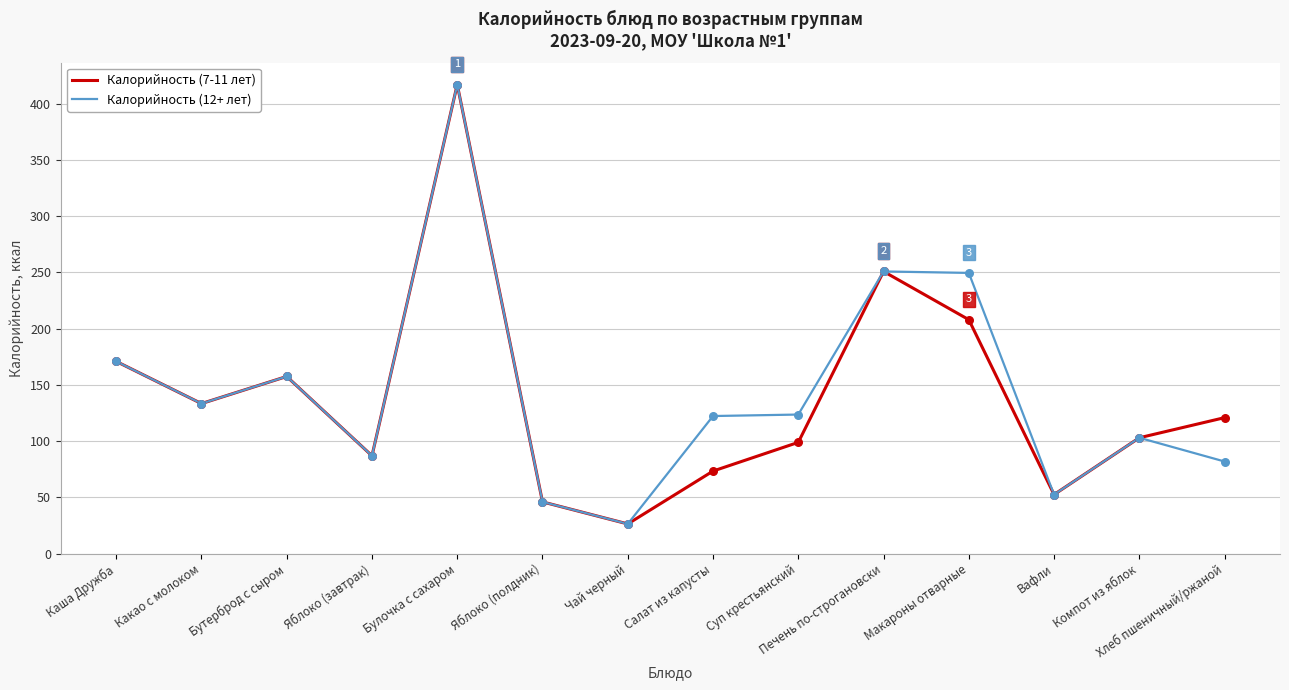

Which series changed the most between Чай черный and Суп крестьянский?

Калорийность (12+ лет)